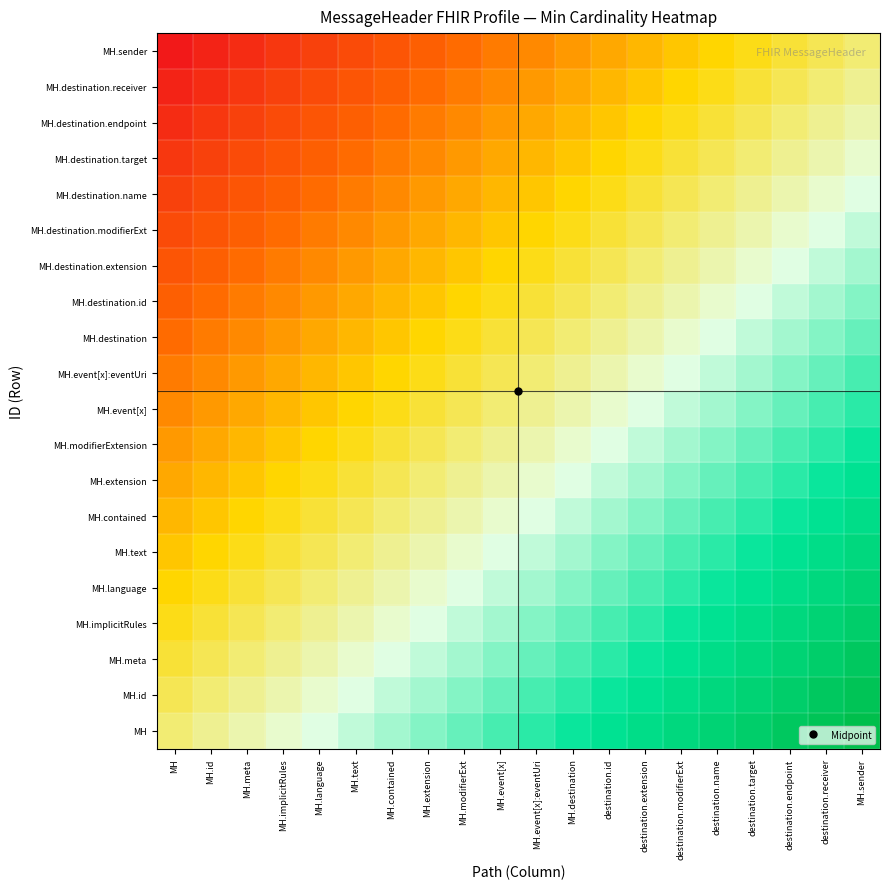

At how many categories does at least one series exceed 0?

19